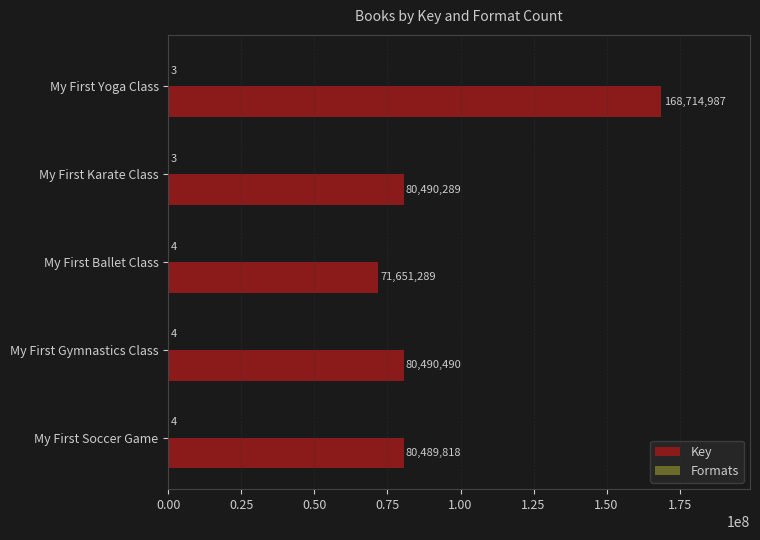

What is the sum of all Key values?

481836873